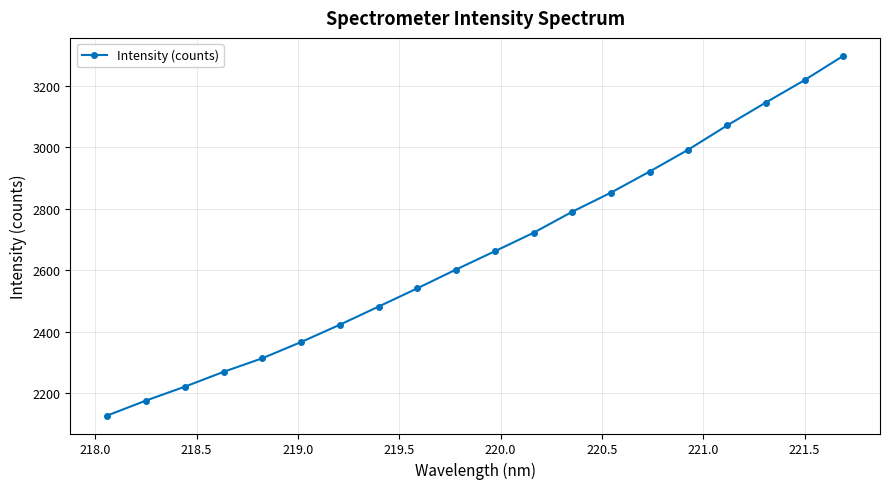

What is the sum of all values?

53186.7